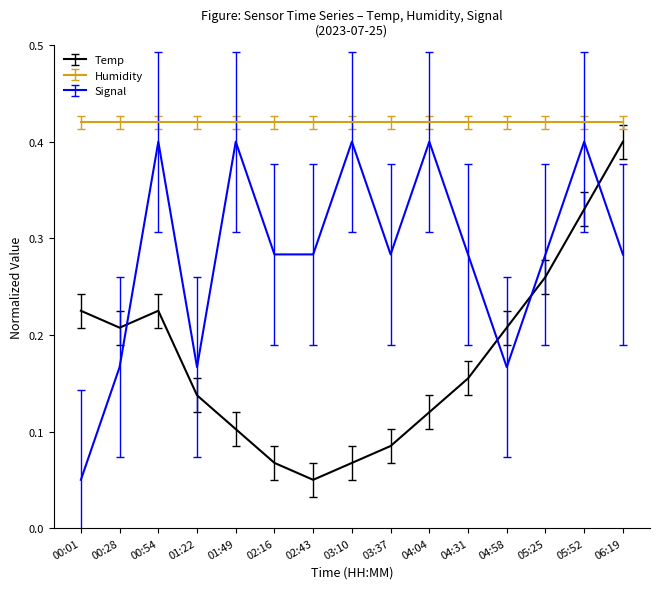

Which series has the largest total across all categories?

Humidity